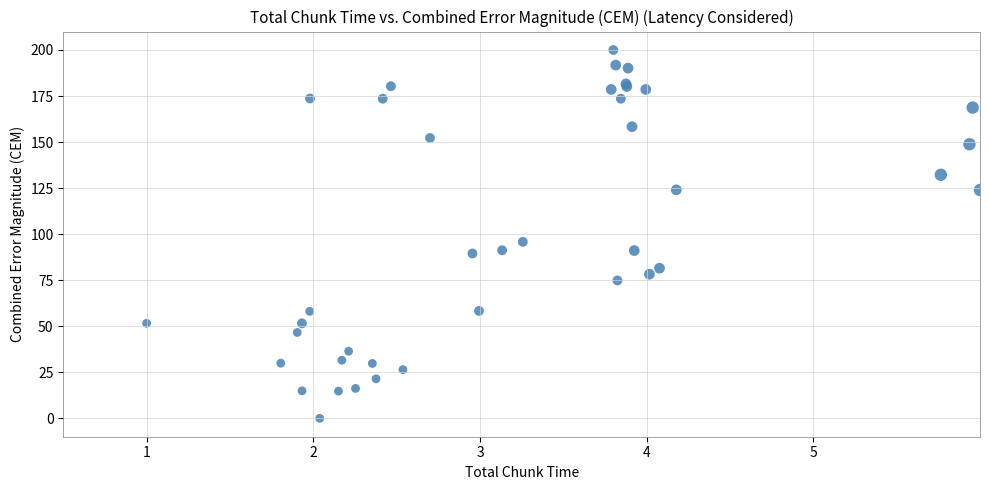

What Y value in the scatter plot is closest to 100?

95.8